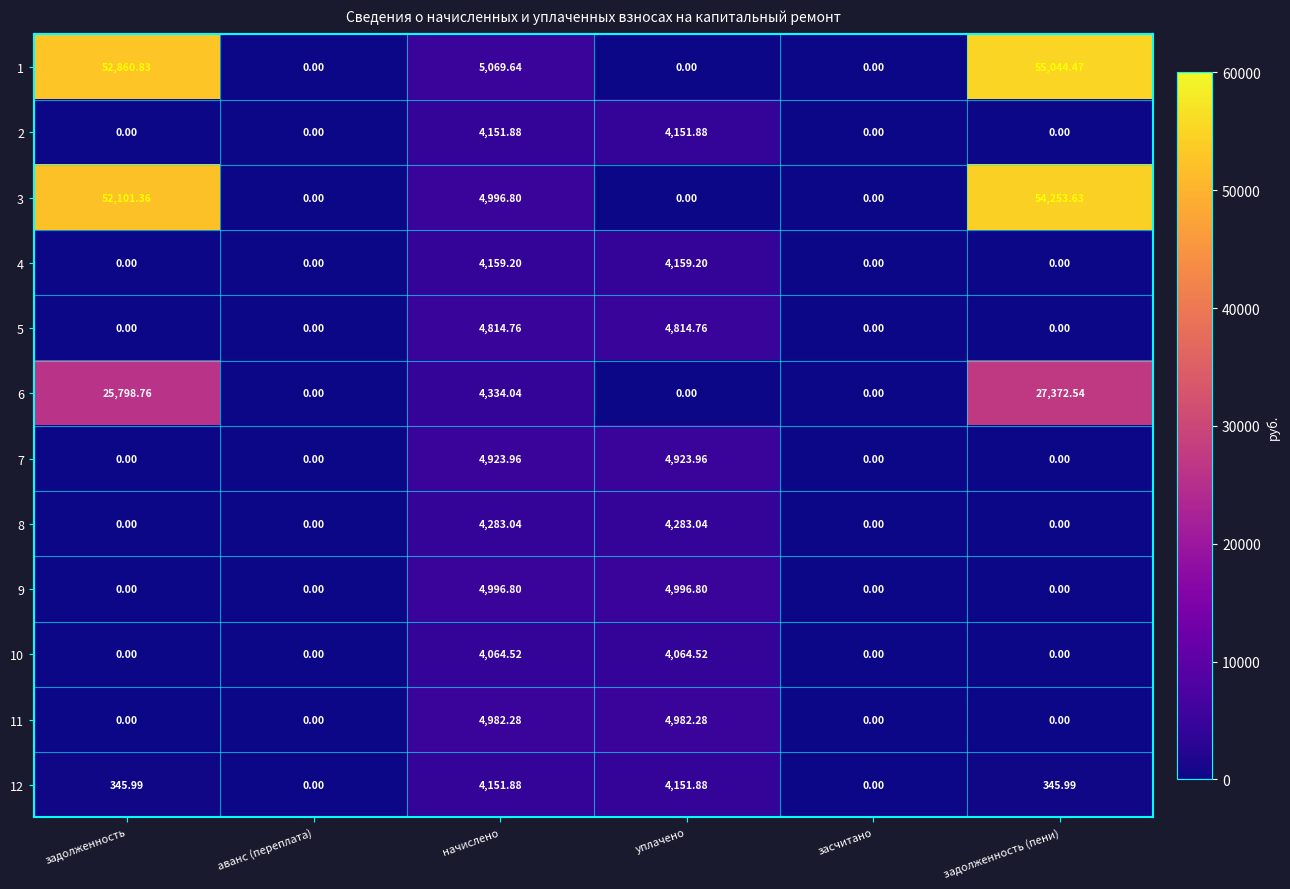

Where does the 3 series first go above 4996?

задолженность